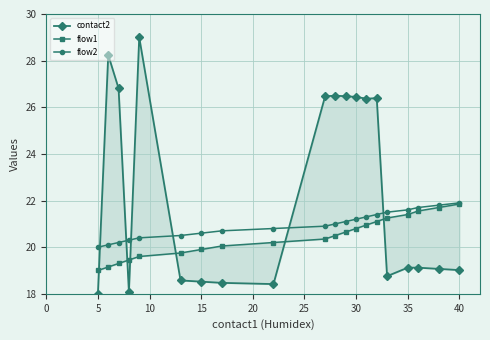

How many data points does each series have?

20